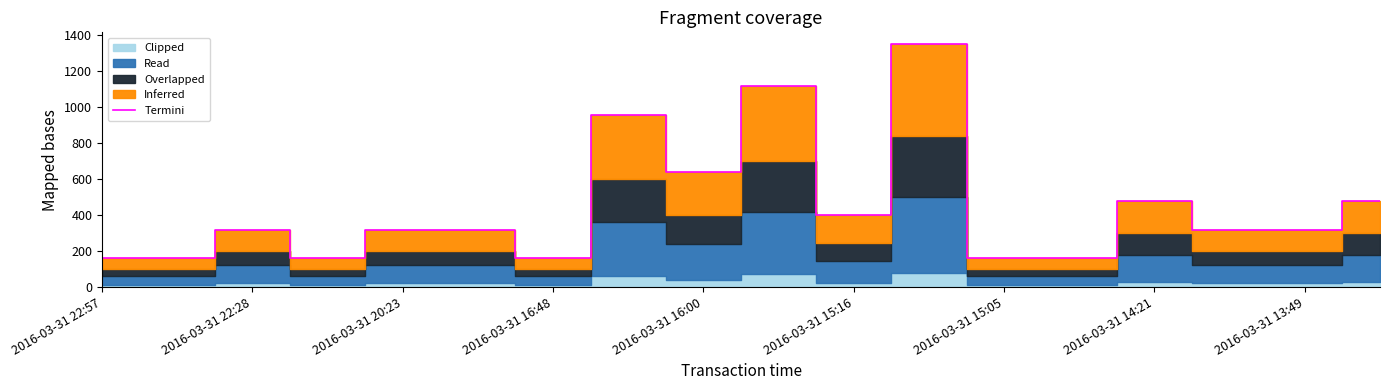

What is the minimum value for Termini?

160